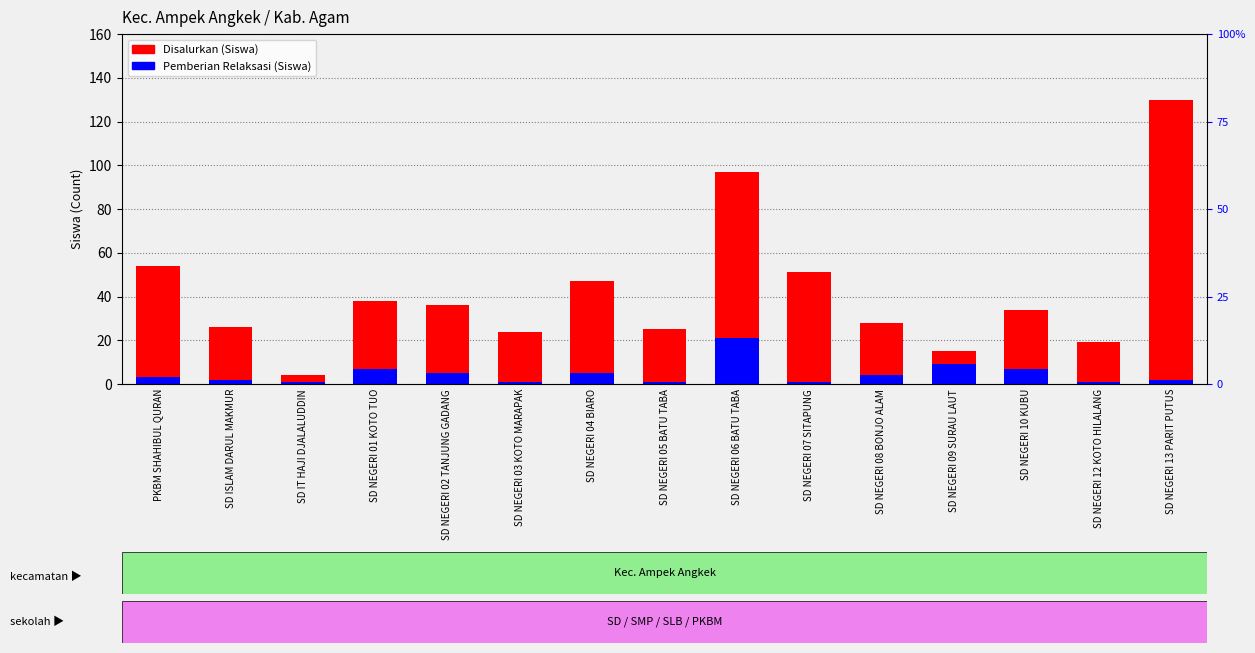

What is the highest value of the Pemberian Relaksasi (Siswa) series?

21